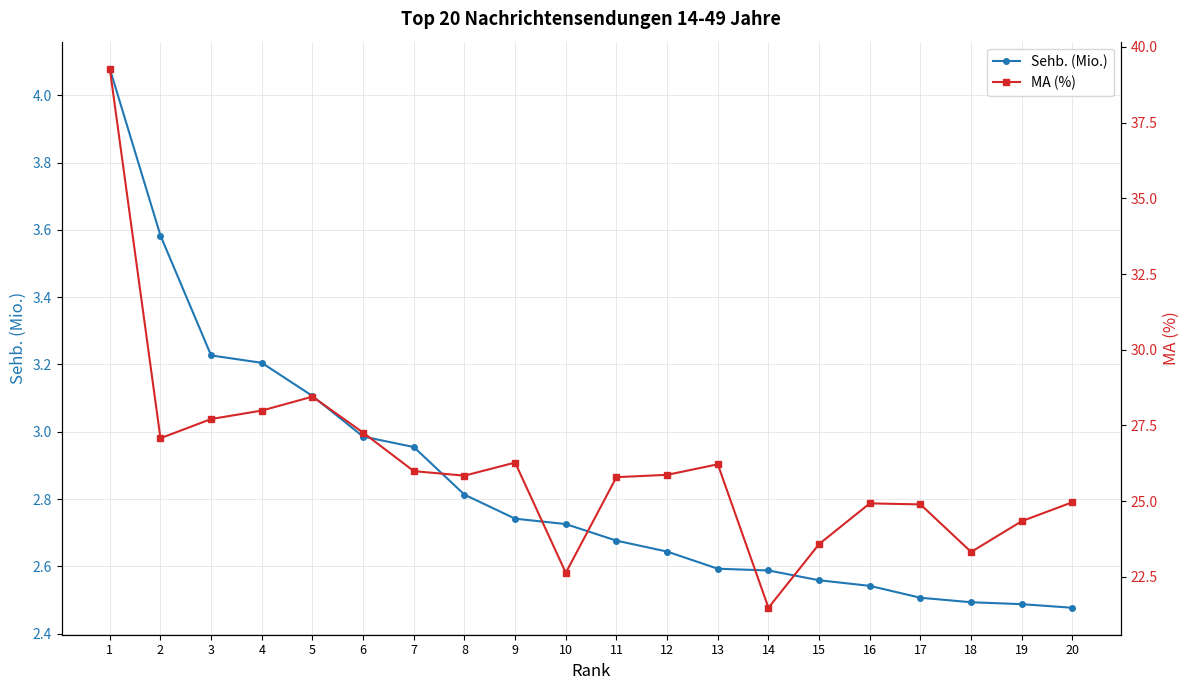

At which label is Sehb. (Mio.) closest to 3?

6